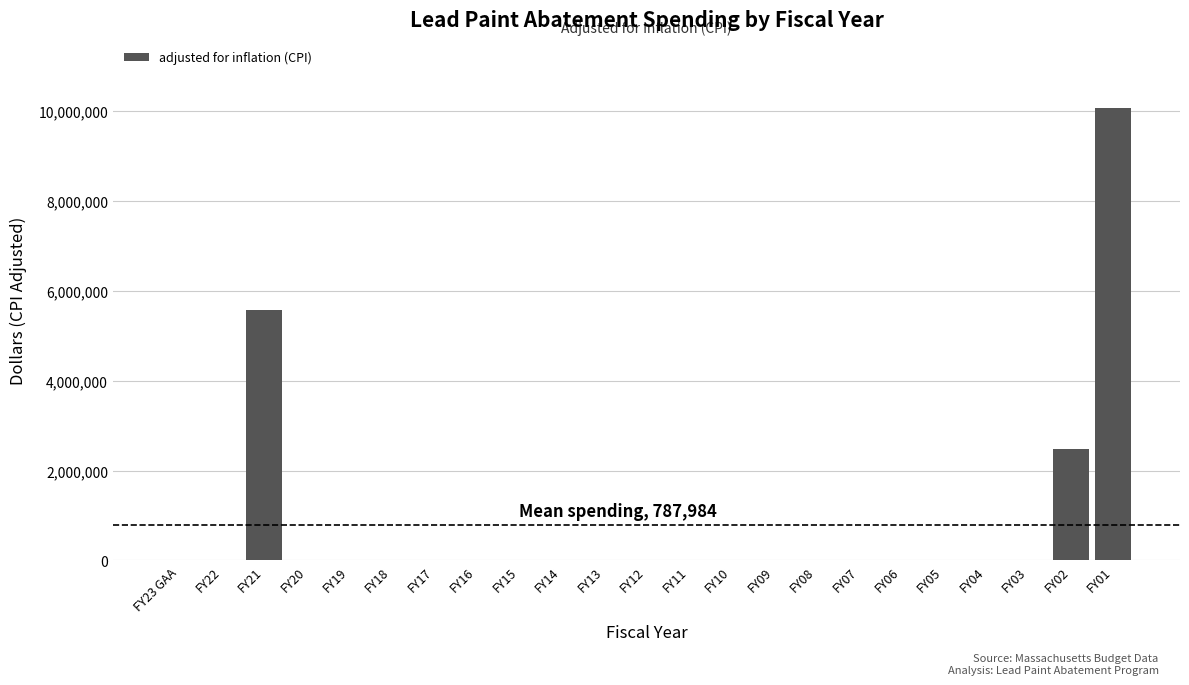

Reading left to right, list all the values displayed in this chart.

FY23 GAA=0	FY22=0	FY21=5581880	FY20=0	FY19=0	FY18=0	FY17=0	FY16=0	FY15=0	FY14=0	FY13=0	FY12=0	FY11=0	FY10=0	FY09=0	FY08=0	FY07=0	FY06=0	FY05=0	FY04=0	FY03=0	FY02=2473314	FY01=10068441